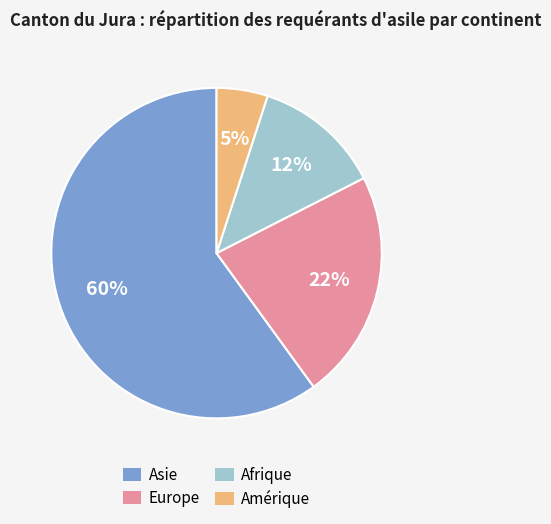

Does Amérique account for over 50% of the chart?

No